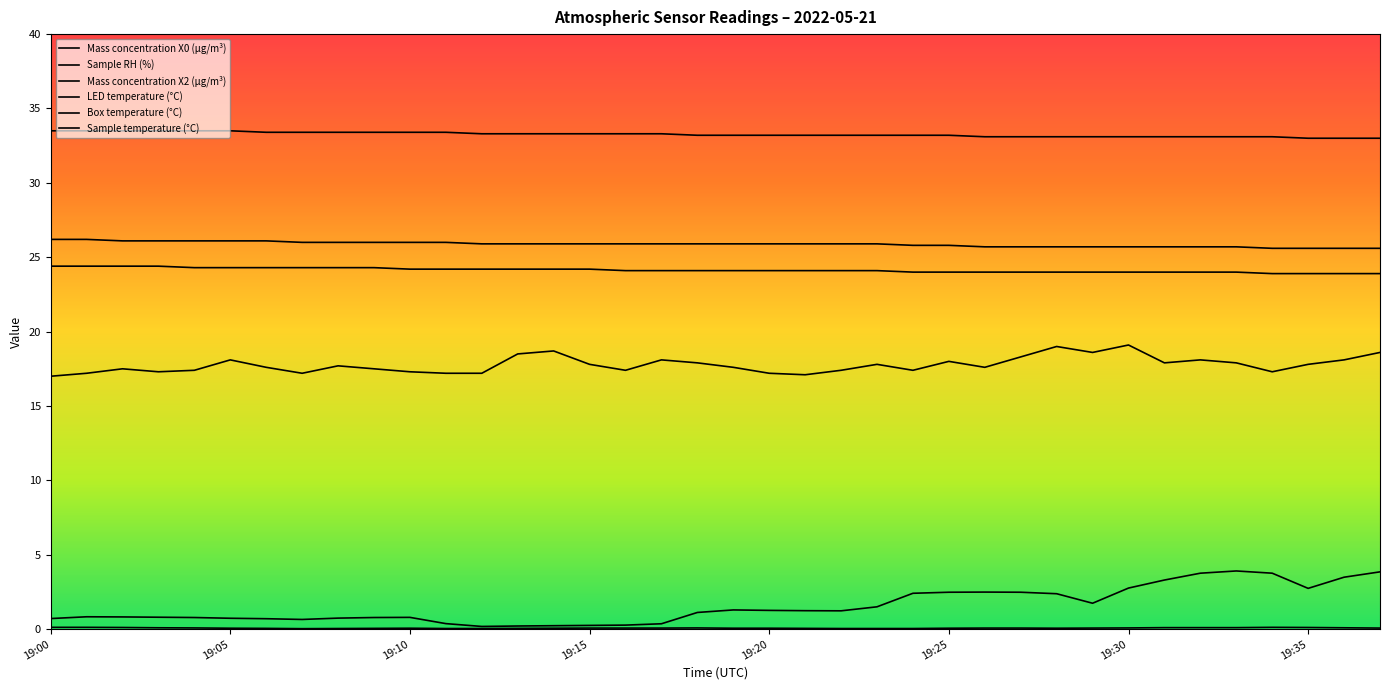

Does the chart have visible grid lines?

No